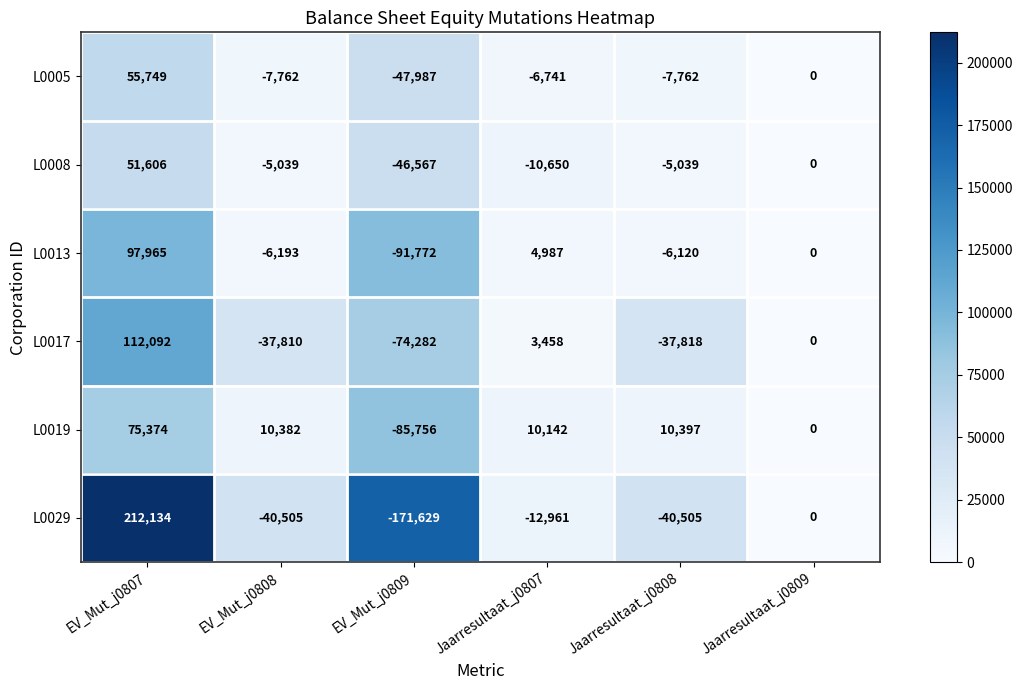

Between EV_Mut_j0807 and Jaarresultaat_j0809, which series saw the biggest shift?

L0029